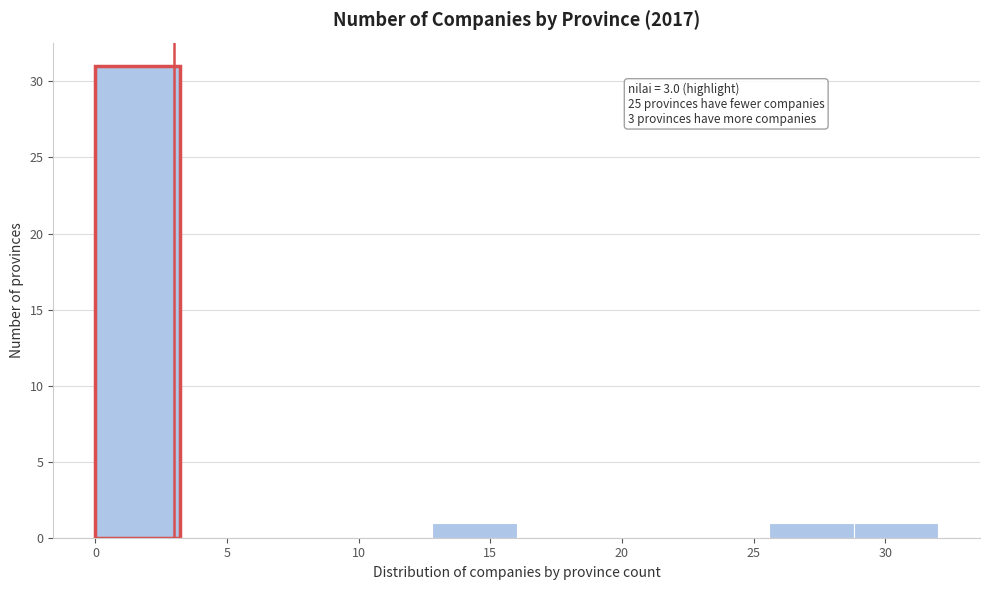

Which range on the x-axis has the tallest bar?

0.0 to 3.2